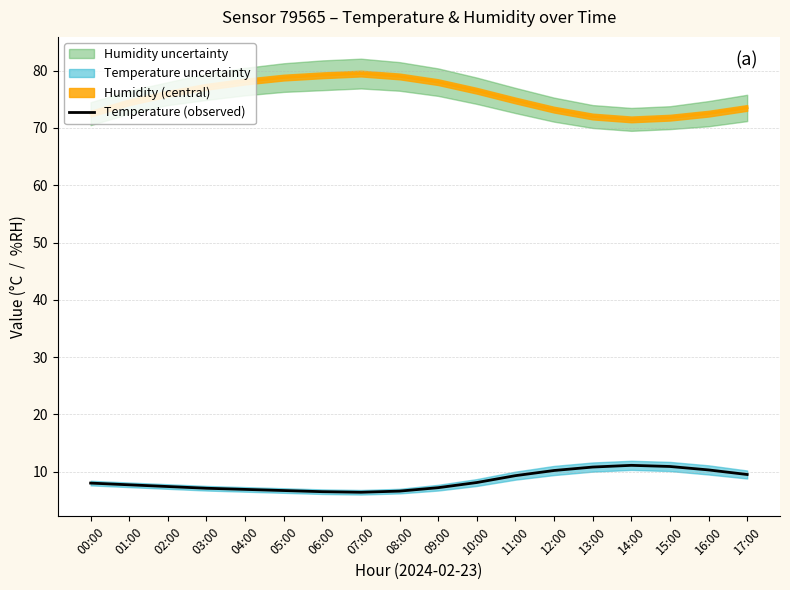

What is the sum of the values at 01:00 and 07:00?

14.1